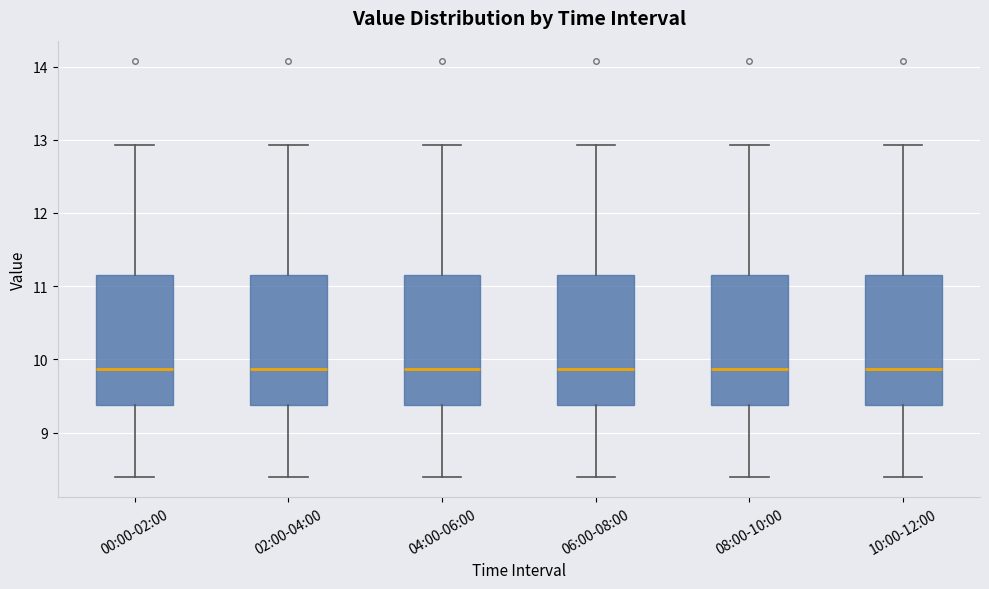

Reading left to right, transcribe this box plot: for each box, give where its median line is, the range the box spans, and where its two whiskers end, as read against the y-axis. The values are not printed on the chart, so give them approximately, as read against the axis.

00:00-02:00: median 9.9, box 9.4 to 11.2, whiskers 8.4 to 12.9
02:00-04:00: median 9.9, box 9.4 to 11.2, whiskers 8.4 to 12.9
04:00-06:00: median 9.9, box 9.4 to 11.2, whiskers 8.4 to 12.9
06:00-08:00: median 9.9, box 9.4 to 11.2, whiskers 8.4 to 12.9
08:00-10:00: median 9.9, box 9.4 to 11.2, whiskers 8.4 to 12.9
10:00-12:00: median 9.9, box 9.4 to 11.2, whiskers 8.4 to 12.9